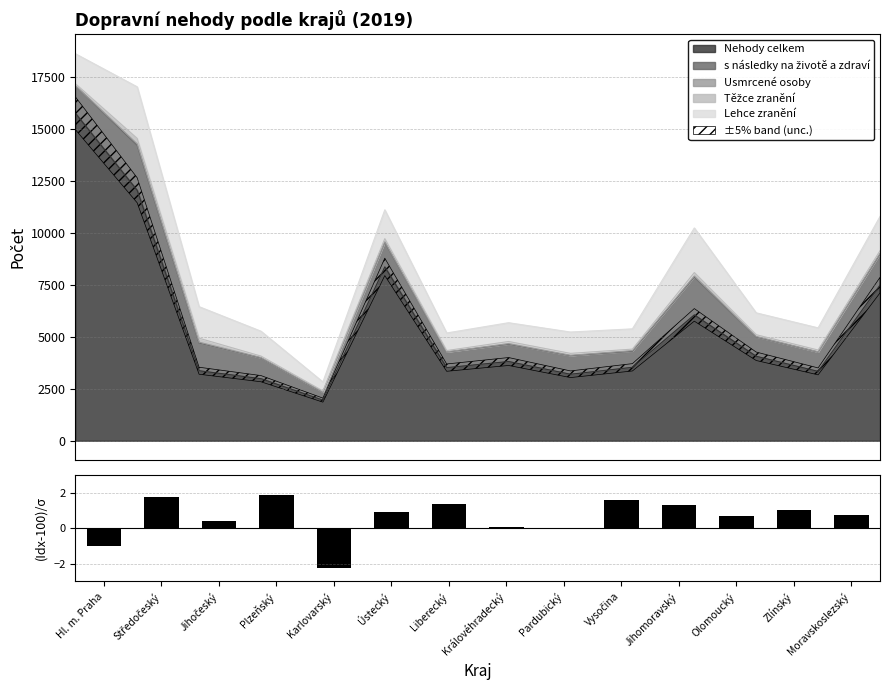

What is the sum of all values?

8.4